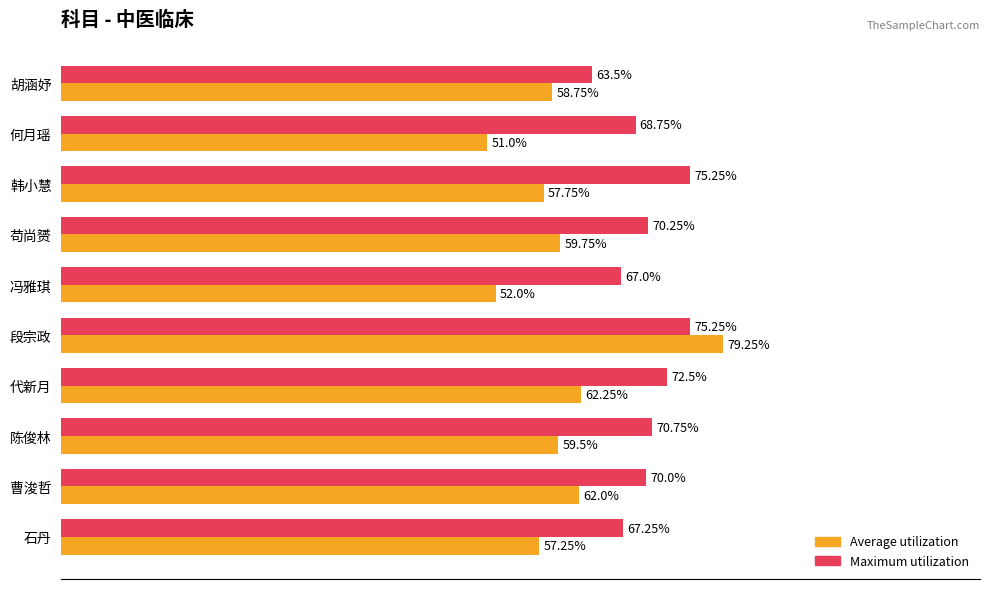

Which series has the widest spread of values?

Average utilization